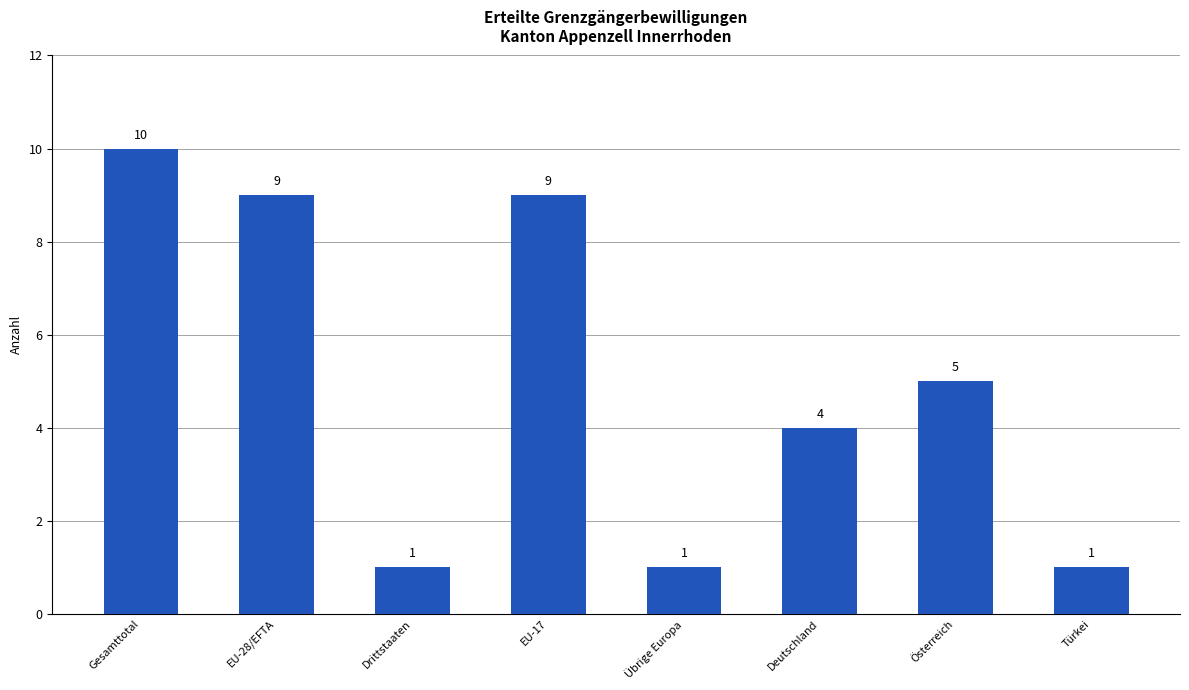

True or false: the data shows 1 at Drittstaaten.

True